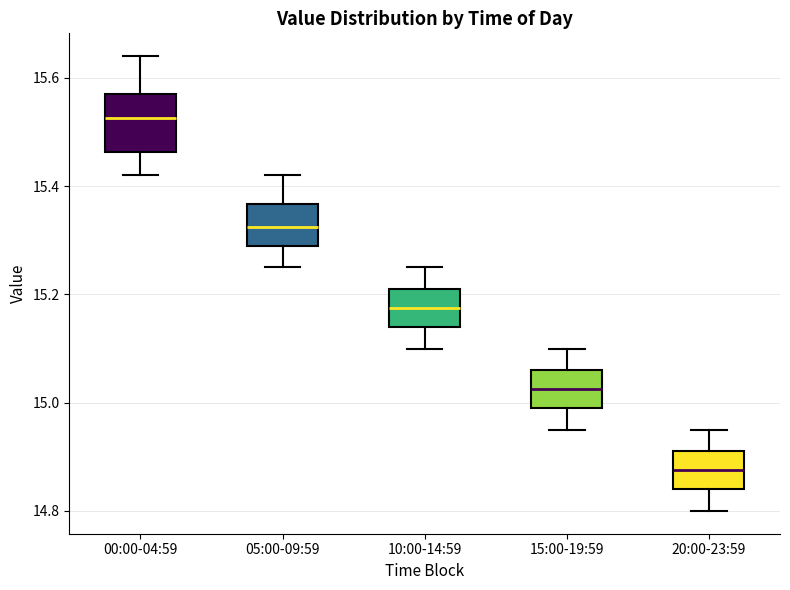

Where is the upper edge of the box for 15:00-19:59 on the y-axis? The values are not printed on the chart, so give them approximately, as read against the axis.

15.06